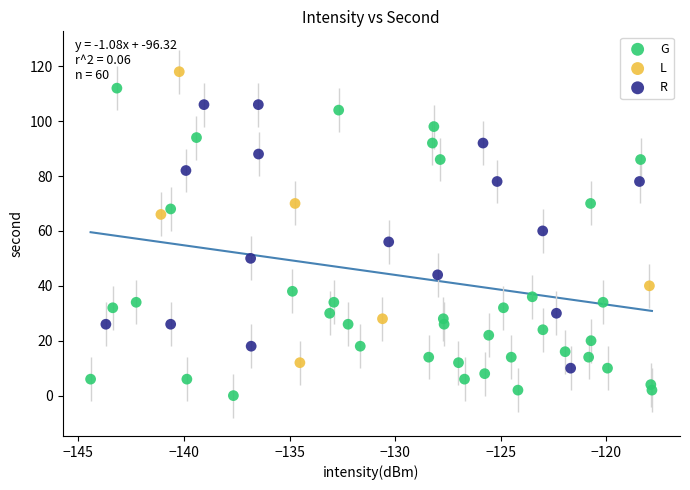

Which series has the widest spread of Y values?

G